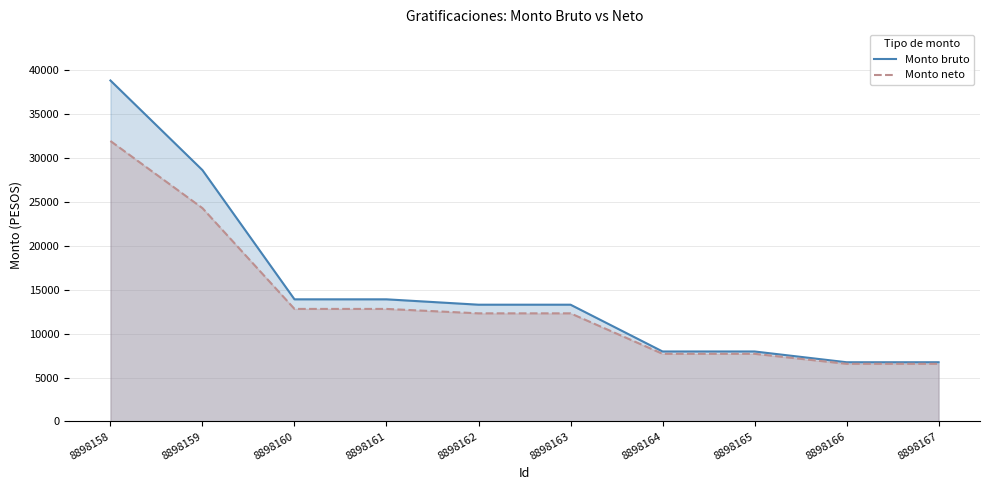

At which category is the sum across all series the highest?

8898158